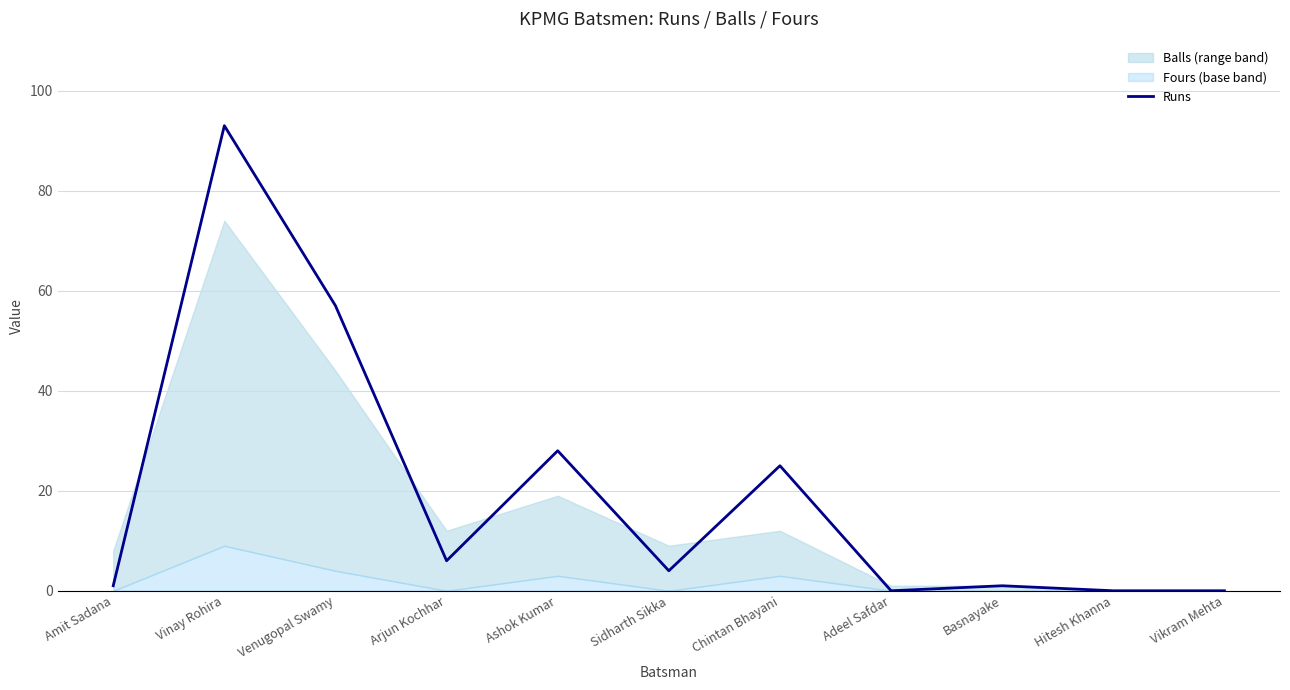

Rank the categories by value from lowest to highest.

Adeel Safdar, Hitesh Khanna, Vikram Mehta, Amit Sadana, Basnayake, Sidharth Sikka, Arjun Kochhar, Chintan Bhayani, Ashok Kumar, Venugopal Swamy, Vinay Rohira